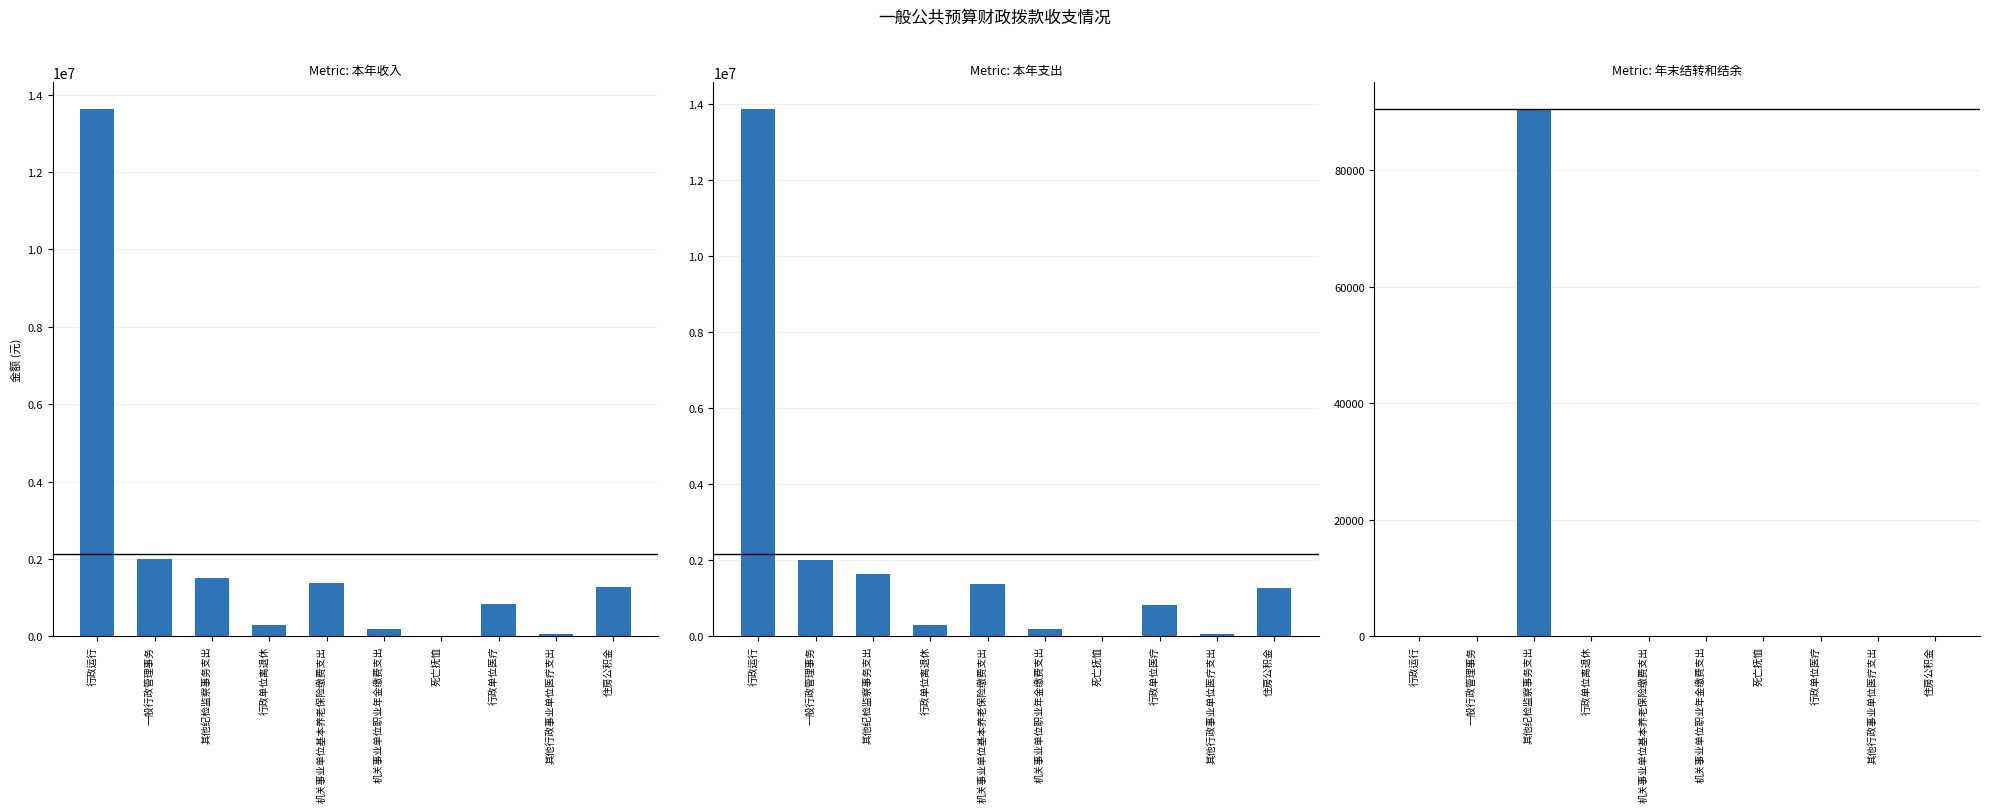

What is the difference between the highest and lowest values at 一般行政管理事务?

2000424.9